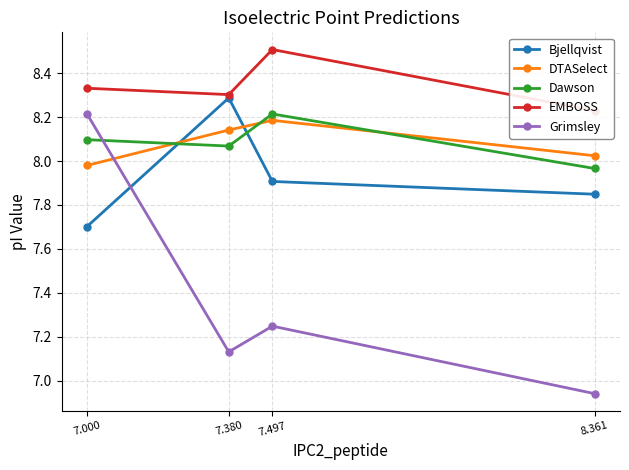

At which category does Bjellqvist reach its first local peak?

7.380